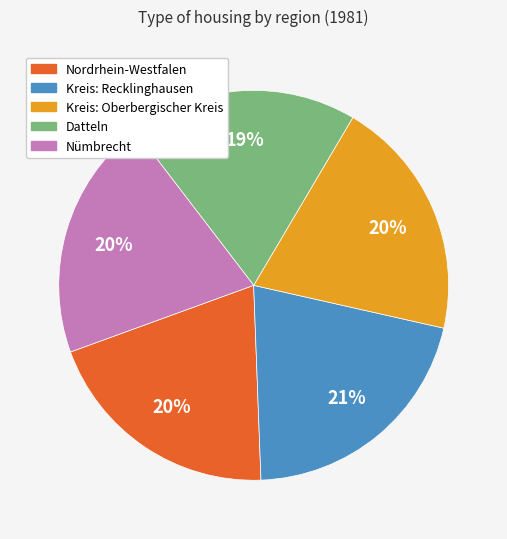

What percentage is the Kreis: Oberbergischer Kreis slice, to the nearest percent?

20%